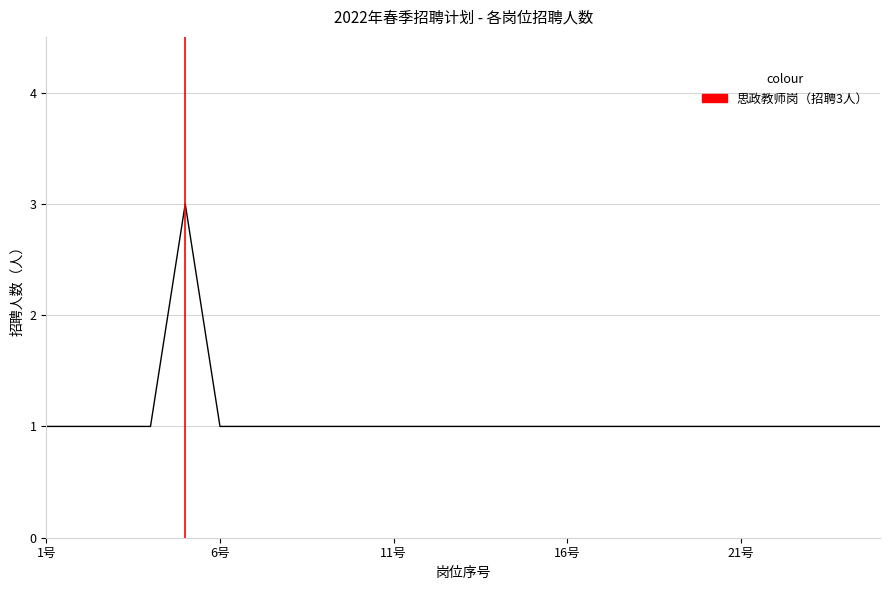

Is this an area chart (filled region under the line)?

No